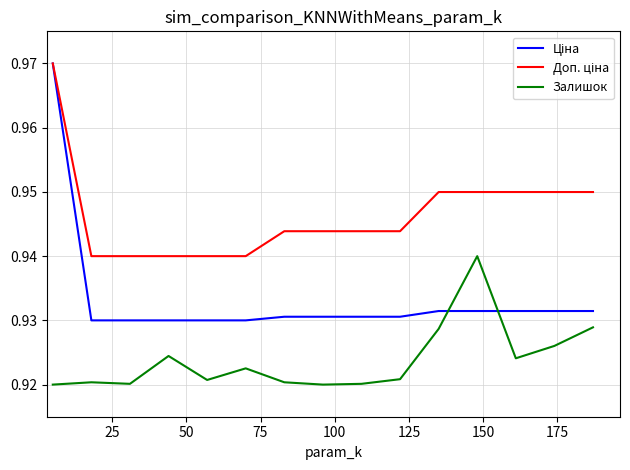

How many lines are shown in the chart?

3